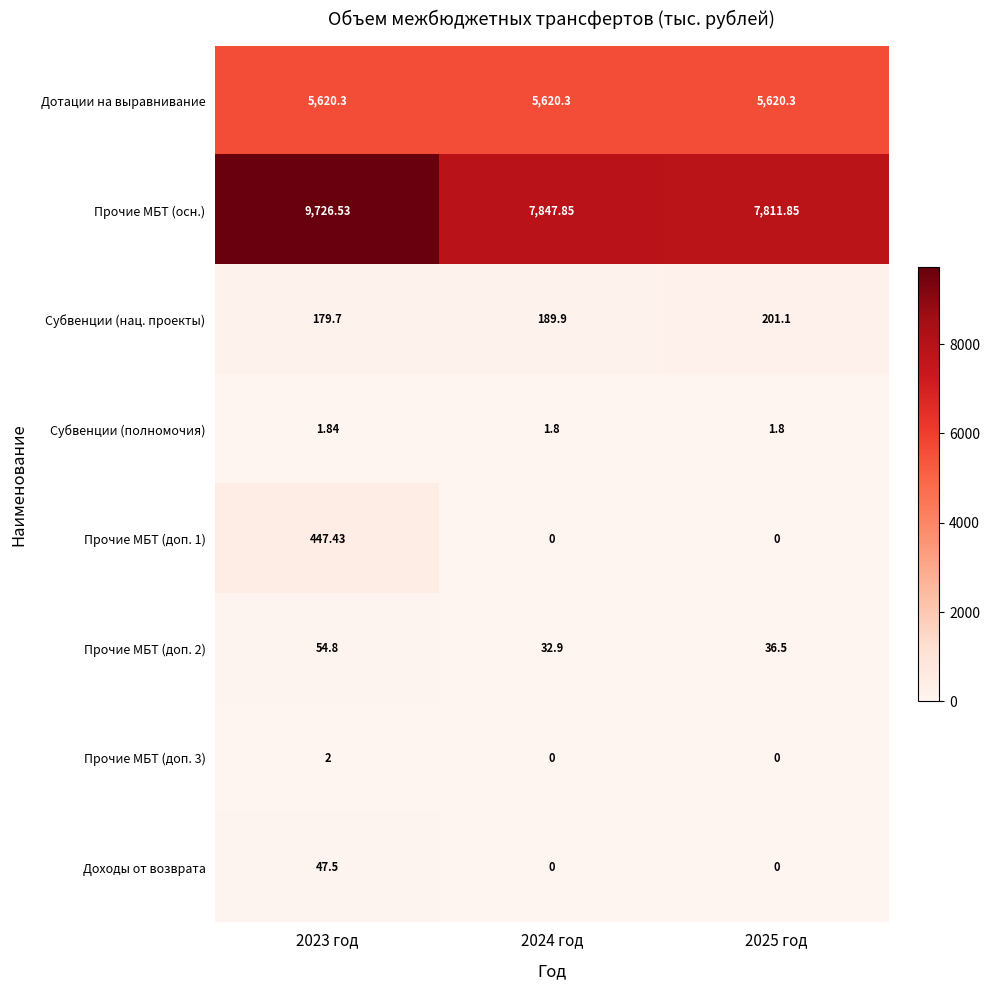

Between 2023 год and 2025 год, which series saw the biggest shift?

Прочие МБТ (осн.)